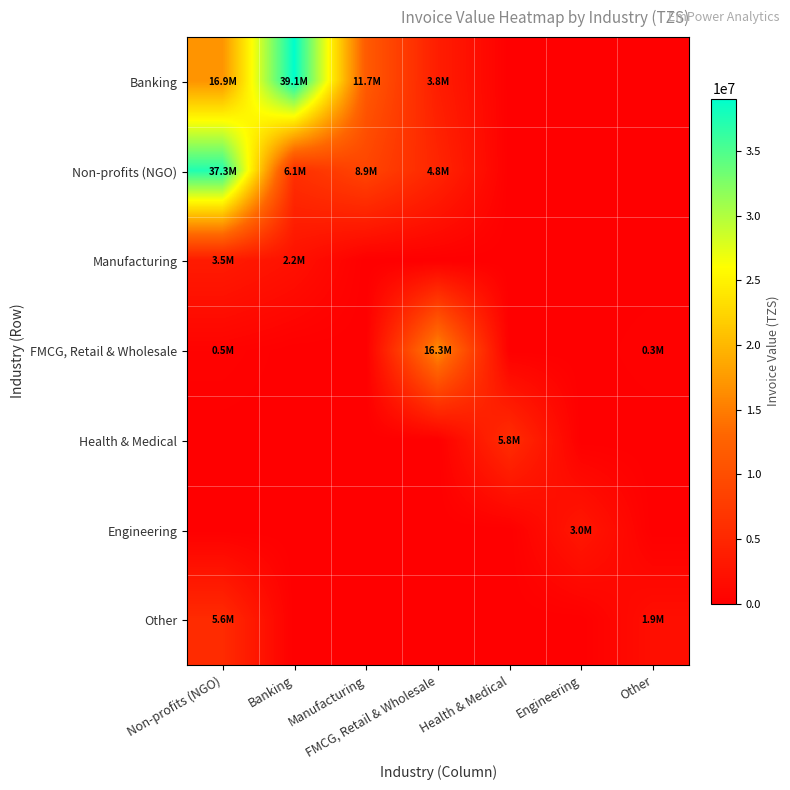

Reading left to right, transcribe all the data shown in this chart.

Banking: Non-profits (NGO)=16937088	Banking=39054400	Manufacturing=11660000	FMCG, Retail & Wholesale=3800000	Health & Medical=0	Engineering=0	Other=0
Non-profits (NGO): Non-profits (NGO)=37331854	Banking=6125340	Manufacturing=8873000	FMCG, Retail & Wholesale=4800000	Health & Medical=0	Engineering=0	Other=0
Manufacturing: Non-profits (NGO)=3490000	Banking=2218250	Manufacturing=0	FMCG, Retail & Wholesale=0	Health & Medical=0	Engineering=0	Other=0
FMCG, Retail & Wholesale: Non-profits (NGO)=460000	Banking=0	Manufacturing=0	FMCG, Retail & Wholesale=16259784	Health & Medical=0	Engineering=0	Other=300000
Health & Medical: Non-profits (NGO)=0	Banking=0	Manufacturing=0	FMCG, Retail & Wholesale=0	Health & Medical=5817142	Engineering=0	Other=0
Engineering: Non-profits (NGO)=0	Banking=0	Manufacturing=0	FMCG, Retail & Wholesale=0	Health & Medical=0	Engineering=3000000	Other=0
Other: Non-profits (NGO)=5575234	Banking=0	Manufacturing=0	FMCG, Retail & Wholesale=0	Health & Medical=0	Engineering=0	Other=1900000